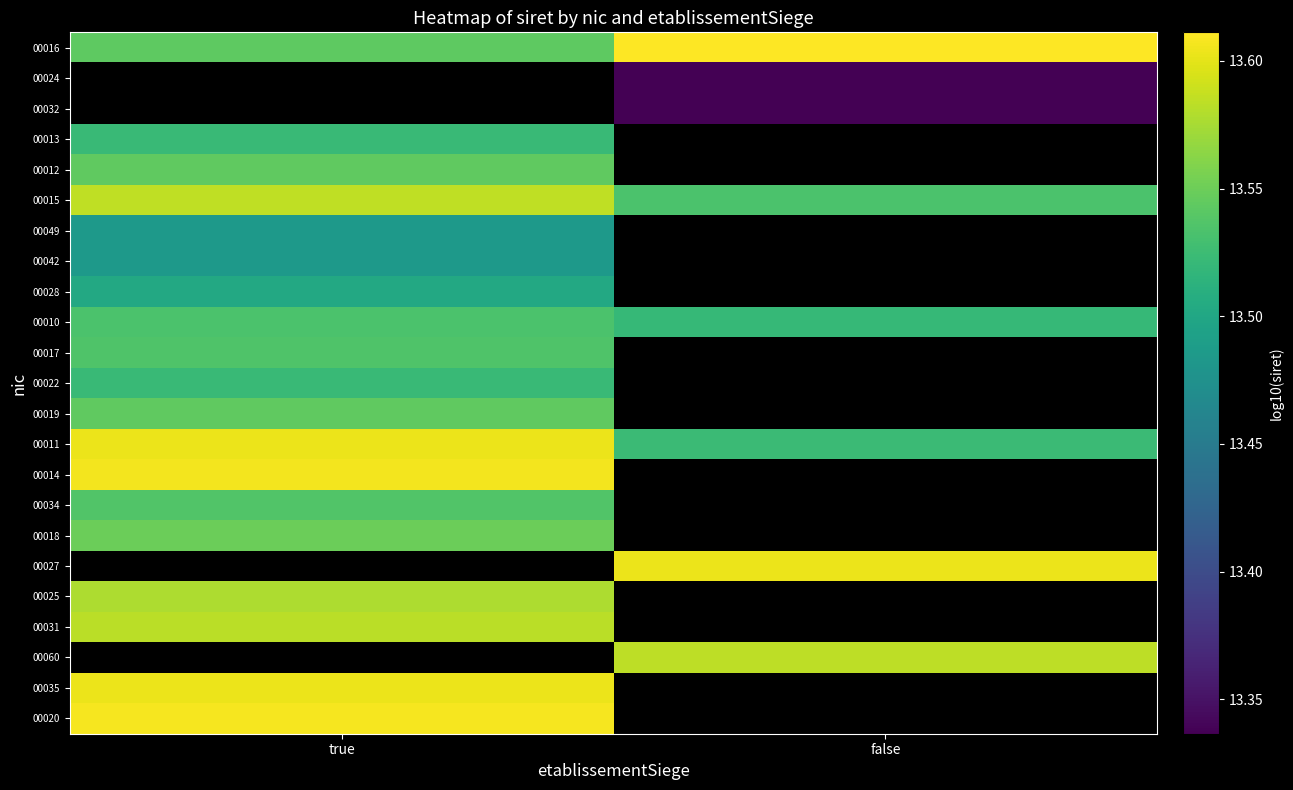

What is the minimum value shown in the chart?

13.3